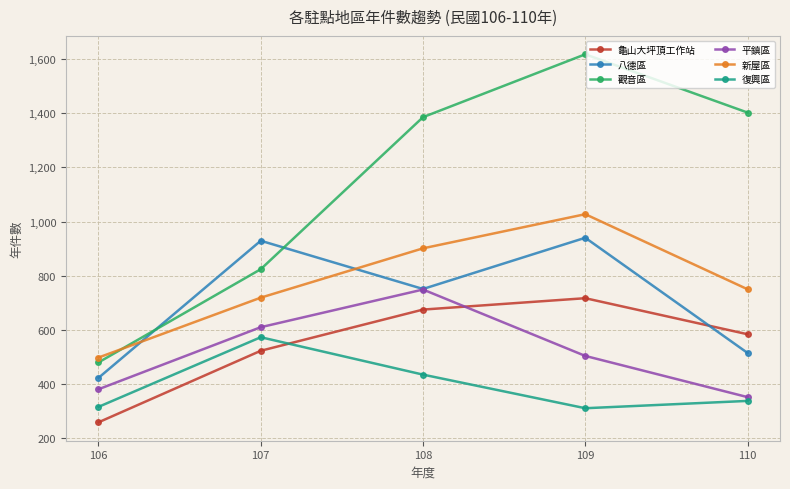

Is this an area chart (filled region under the line)?

No